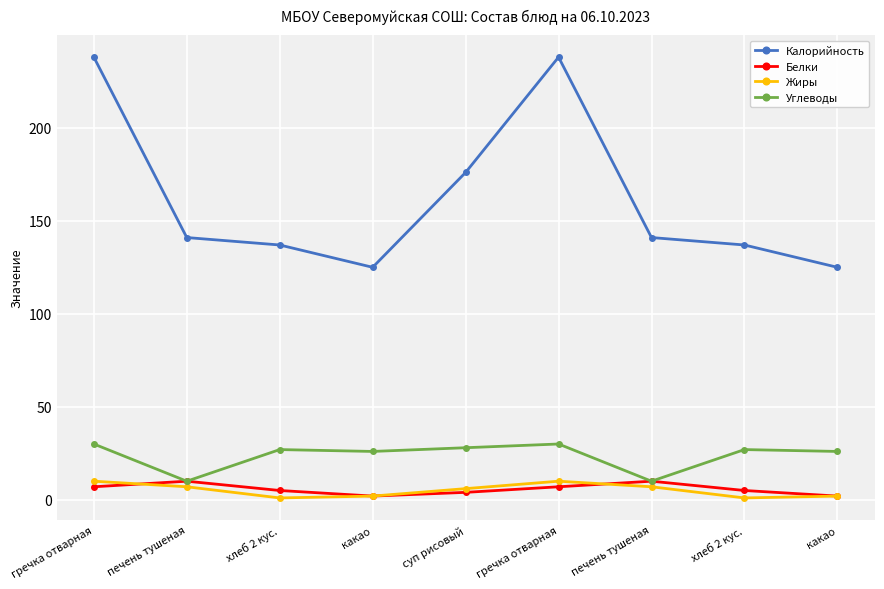

Does the chart have visible grid lines?

Yes